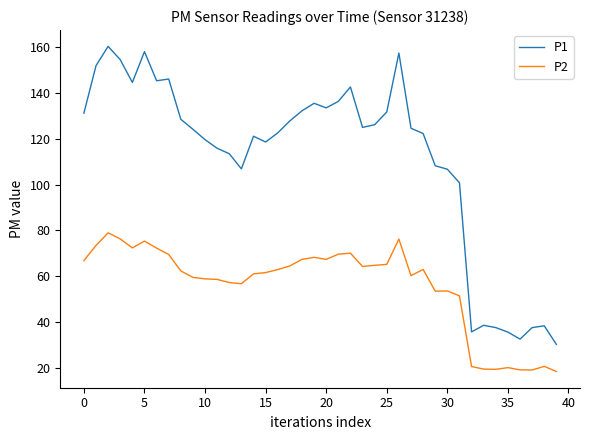

List the series in order of their overall mean, highest first.

P1, P2